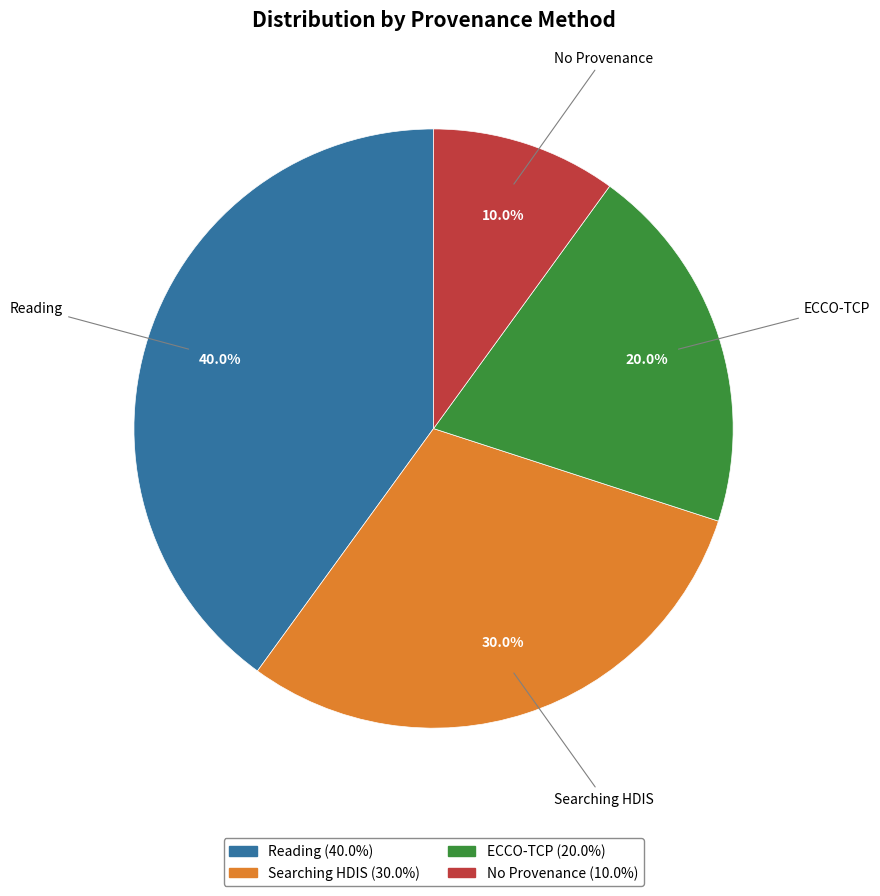

Is there any slice that represents more than half of the pie?

No